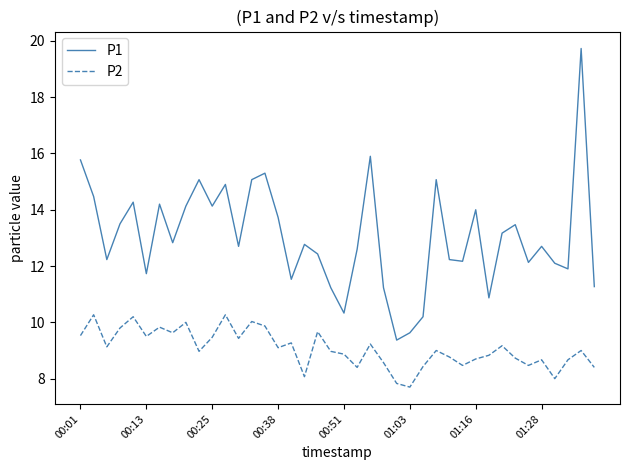

What is the difference between the maximum and minimum values in the P2 series?

2.6